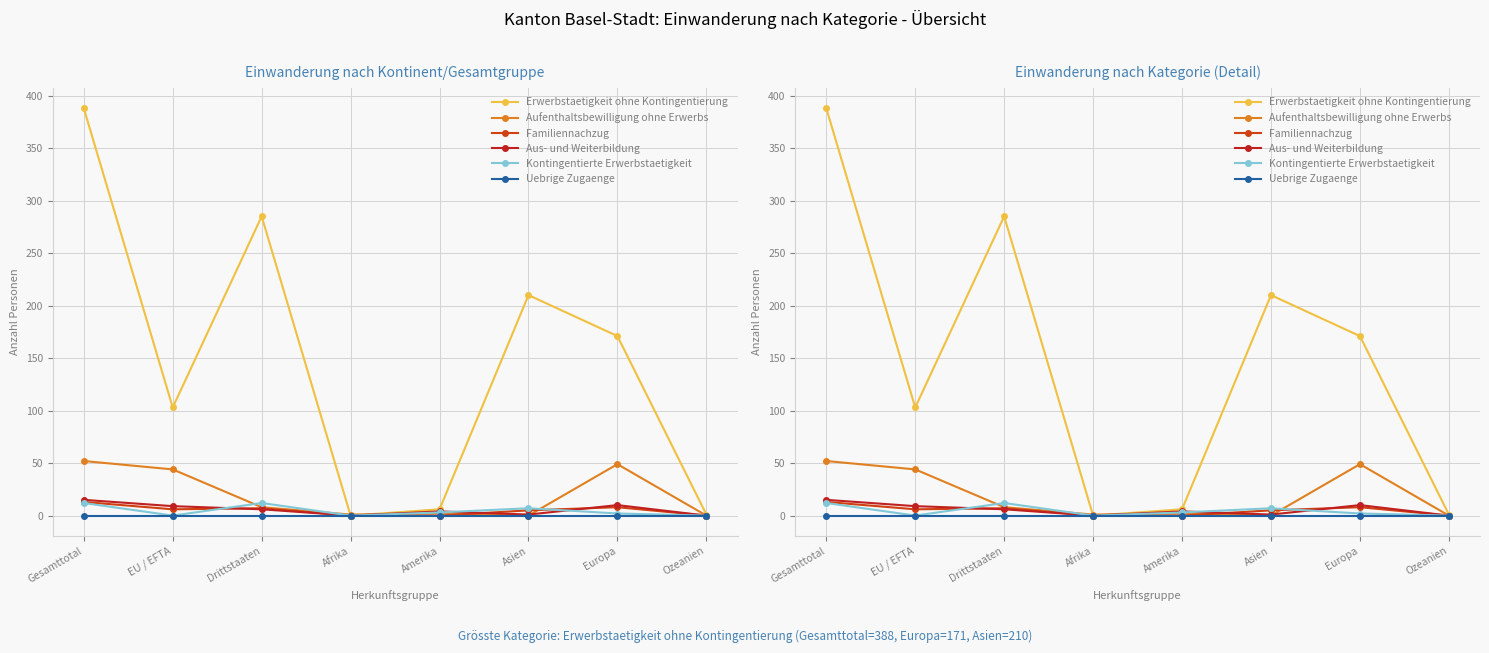

True or false: Erwerbstaetigkeit ohne Kontingentierung has a value of 253 at Europa.

False